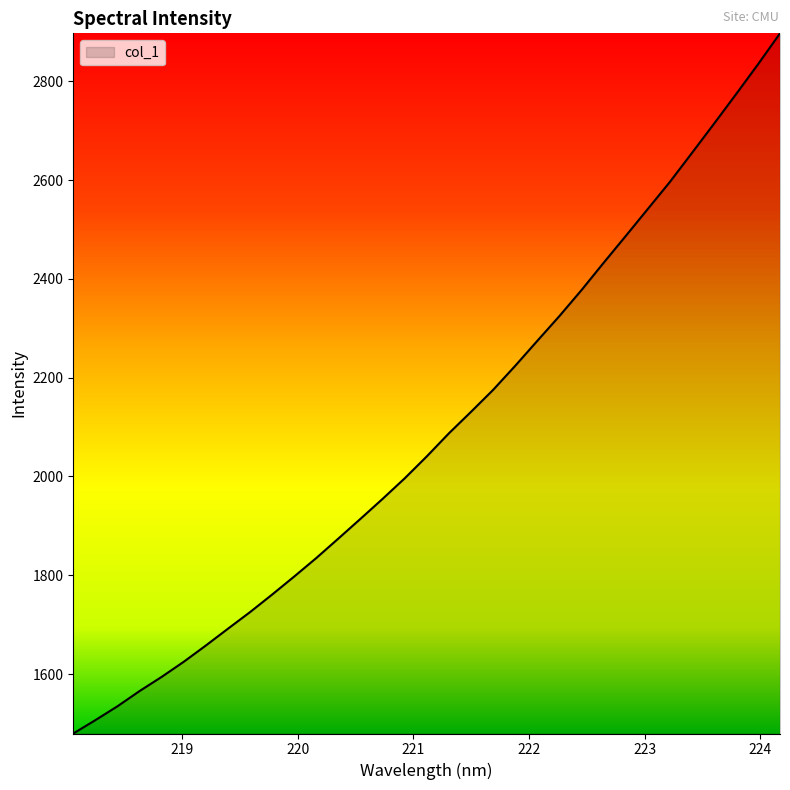

What is the smallest value displayed?

1479.7